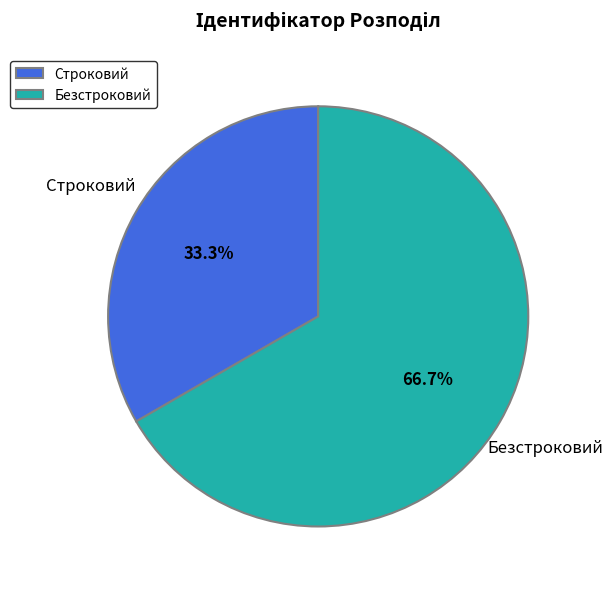

What is the largest slice in the pie chart?

Безстроковий